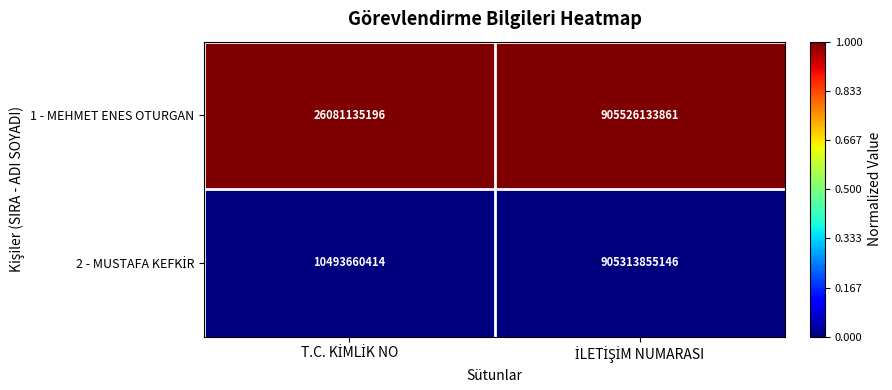

Which series has the largest total across all categories?

1 - MEHMET ENES OTURGAN